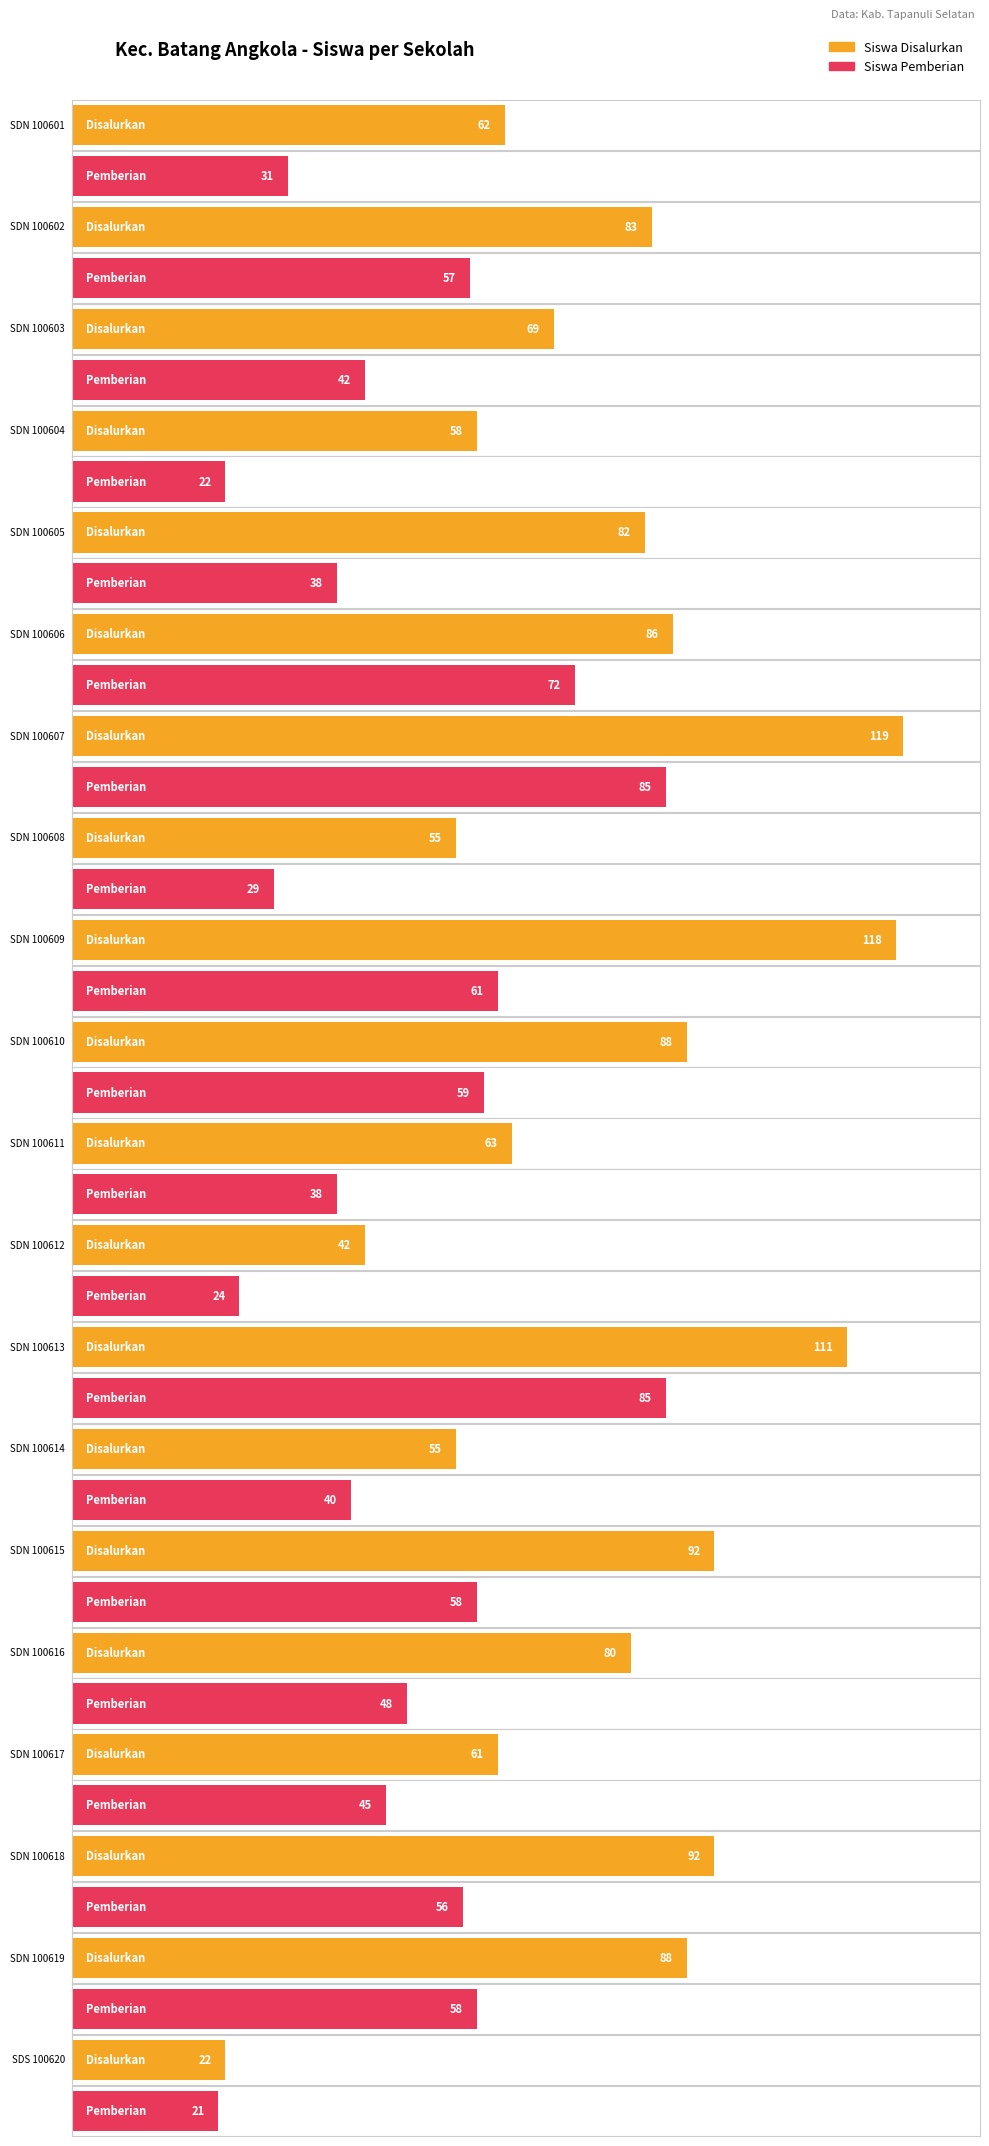

Which category has the highest value in the Siswa Disalurkan series?

SDN 100607